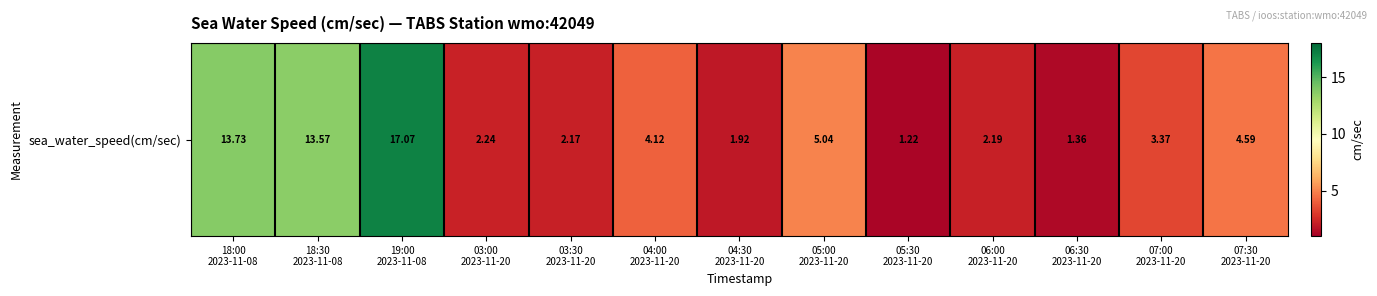

Rank the categories by value from highest to lowest.

19:00
2023-11-08, 18:00
2023-11-08, 18:30
2023-11-08, 05:00
2023-11-20, 07:30
2023-11-20, 04:00
2023-11-20, 07:00
2023-11-20, 03:00
2023-11-20, 06:00
2023-11-20, 03:30
2023-11-20, 04:30
2023-11-20, 06:30
2023-11-20, 05:30
2023-11-20